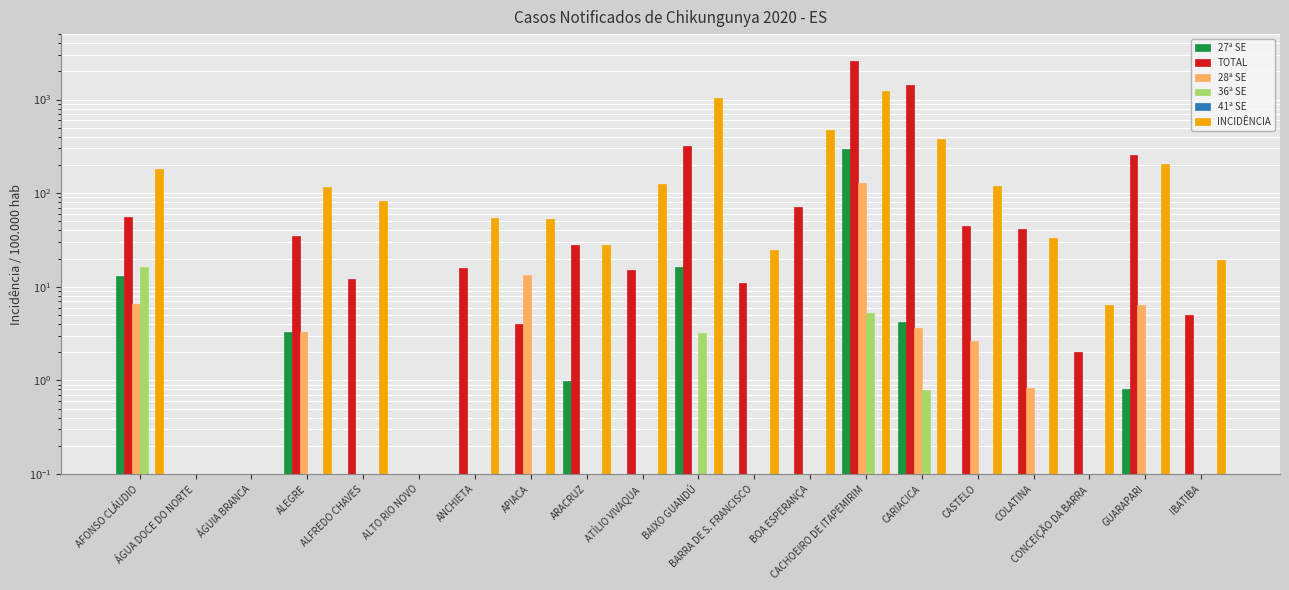

At which category is the sum across all series the highest?

CACHOEIRO DE ITAPEMIRIM